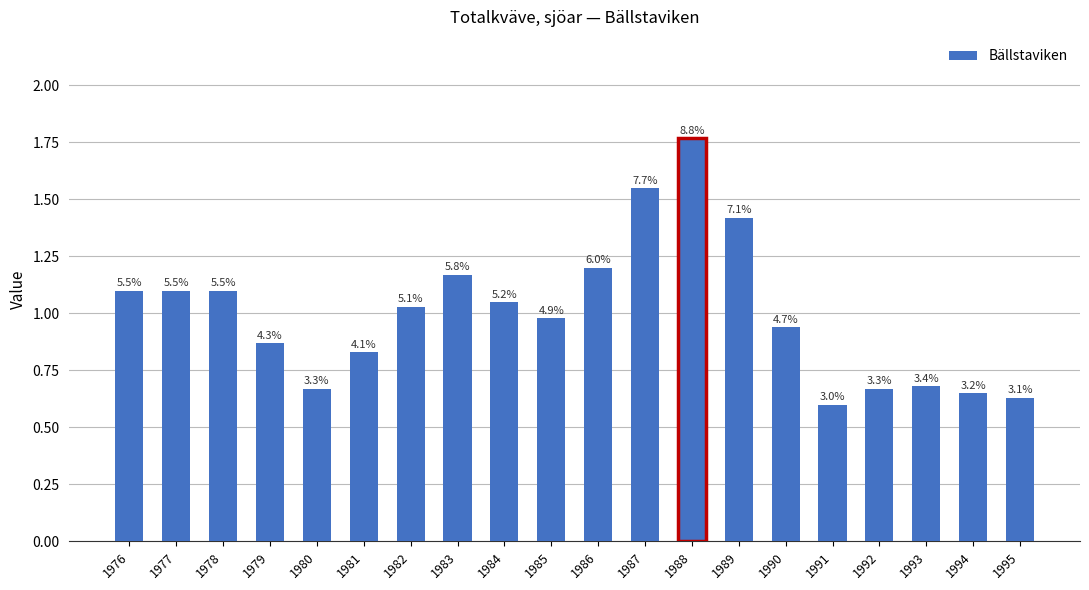

Reading left to right, transcribe all the data shown in this chart.

1976=1.1	1977=1.1	1978=1.1	1979=0.9	1980=0.7	1981=0.8	1982=1.0	1983=1.2	1984=1.1	1985=1.0	1986=1.2	1987=1.6	1988=1.8	1989=1.4	1990=0.9	1991=0.6	1992=0.7	1993=0.7	1994=0.7	1995=0.6